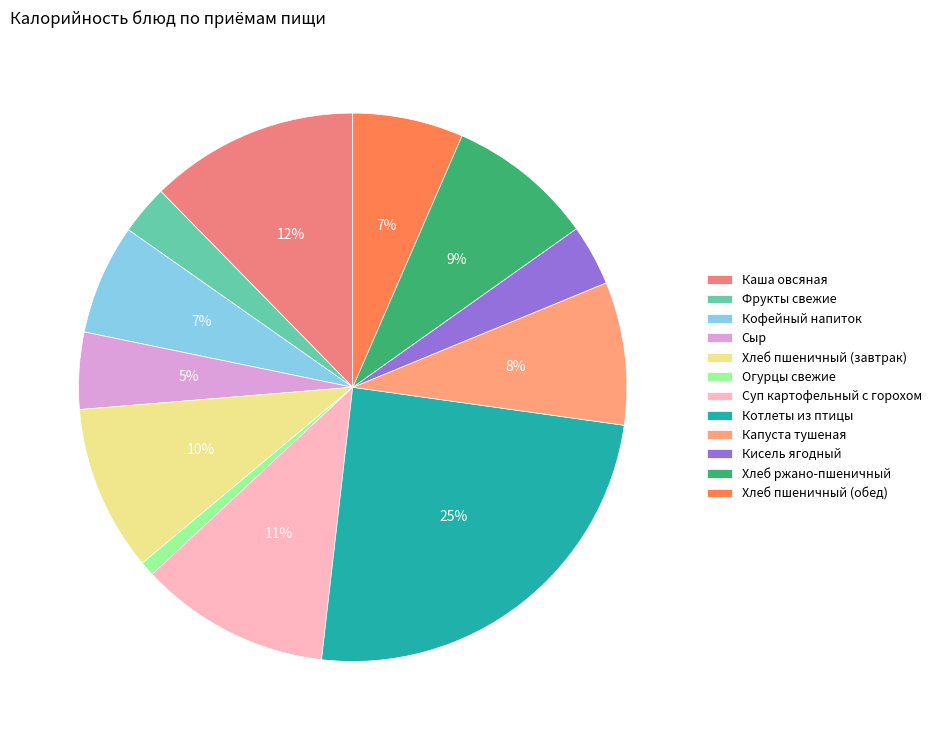

Which has a higher value, Капуста тушеная or Котлеты из птицы?

Котлеты из птицы